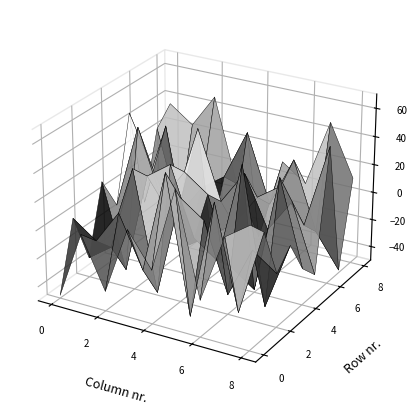

What is the difference between the row7 values at 5 and 0?

1